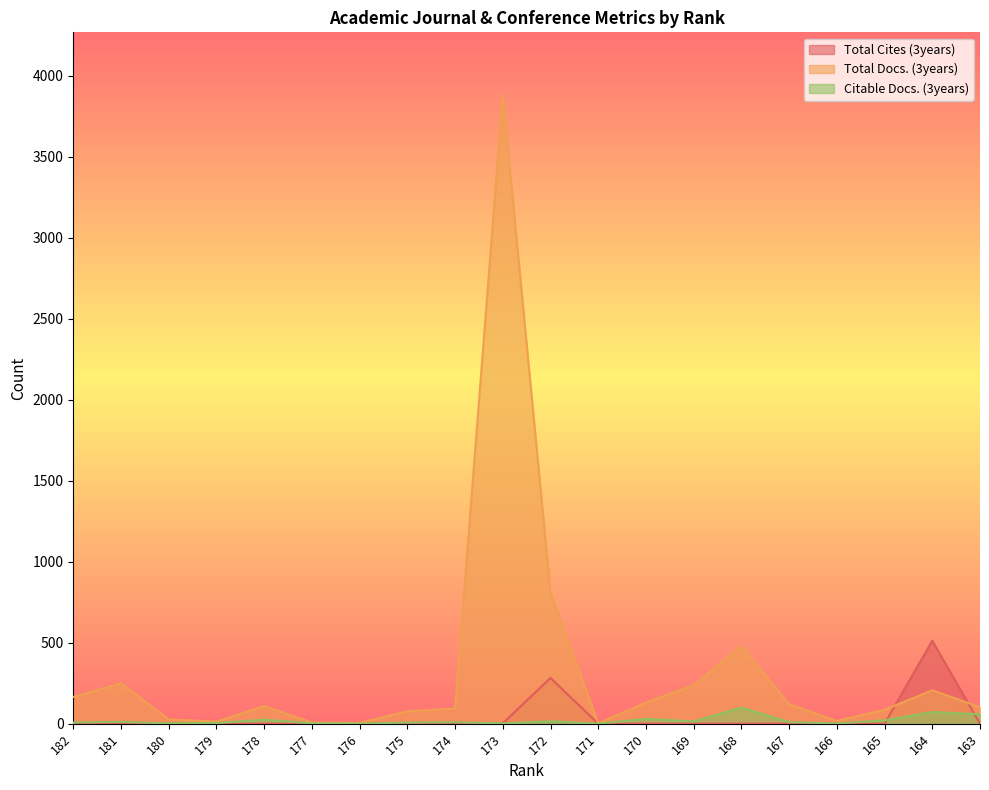

What is the sum of the Total Docs. (3years) values at 173 and 176?

3885